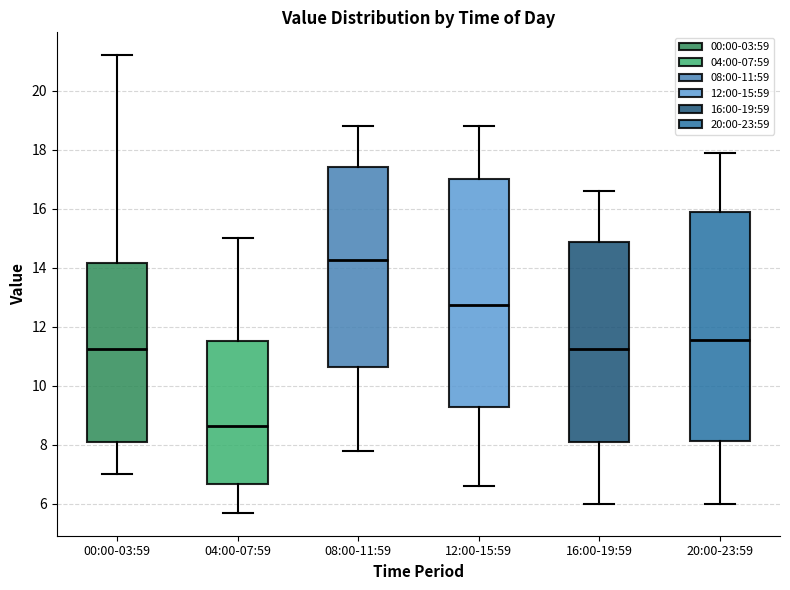

Reading left to right, read every box against the y-axis: the position of its median line, the range the box covers, and the ends of its whiskers. The values are not printed on the chart, so give them approximately, as read against the axis.

00:00-03:59: median 11.2, box 8.0 to 14.2, whiskers 7.0 to 21.2
04:00-07:59: median 8.6, box 6.6 to 11.6, whiskers 5.8 to 15.0
08:00-11:59: median 14.2, box 10.6 to 17.4, whiskers 7.8 to 18.8
12:00-15:59: median 12.8, box 9.2 to 17.0, whiskers 6.6 to 18.8
16:00-19:59: median 11.2, box 8.2 to 14.8, whiskers 6.0 to 16.6
20:00-23:59: median 11.6, box 8.2 to 16.0, whiskers 6.0 to 18.0